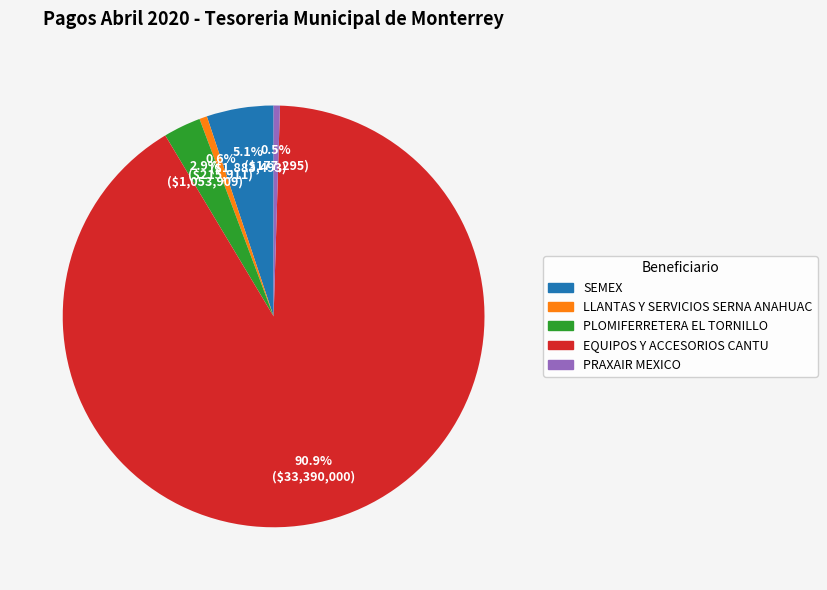

Does EQUIPOS Y ACCESORIOS CANTU account for over 50% of the chart?

Yes